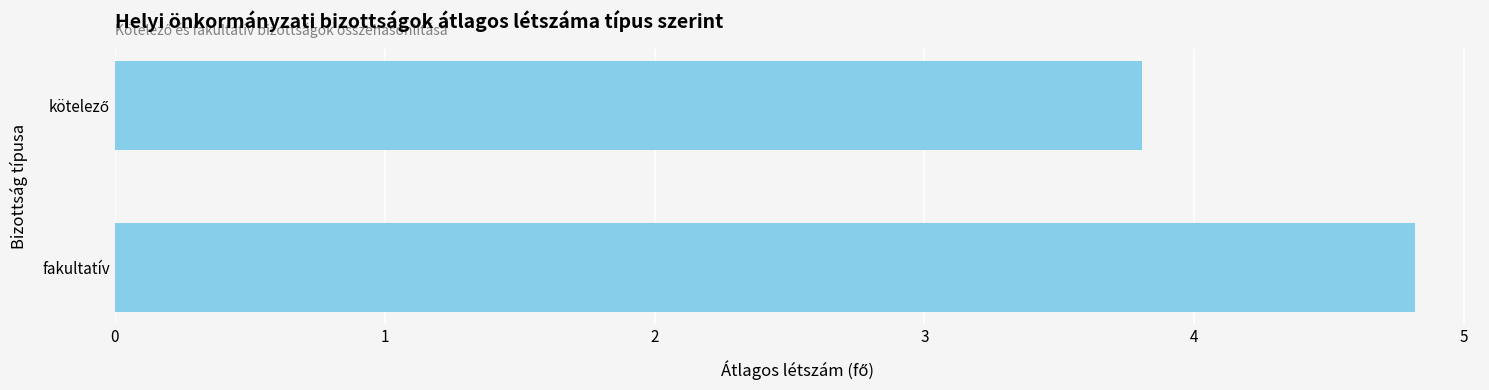

What is the average value?

4.3